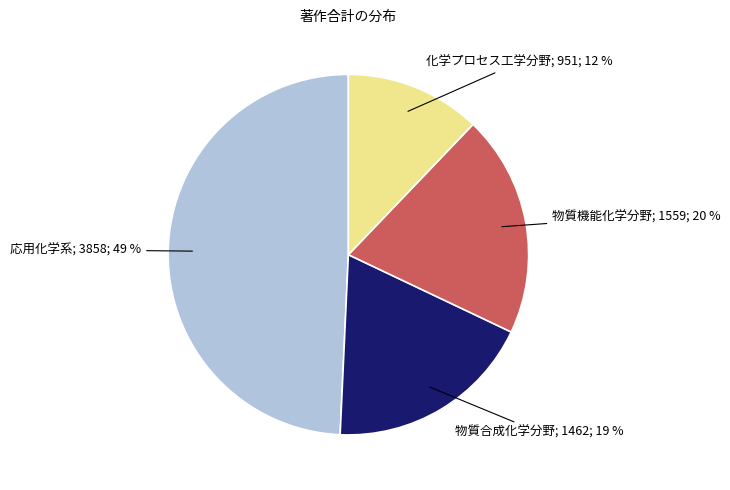

Is there a majority slice in this chart?

No